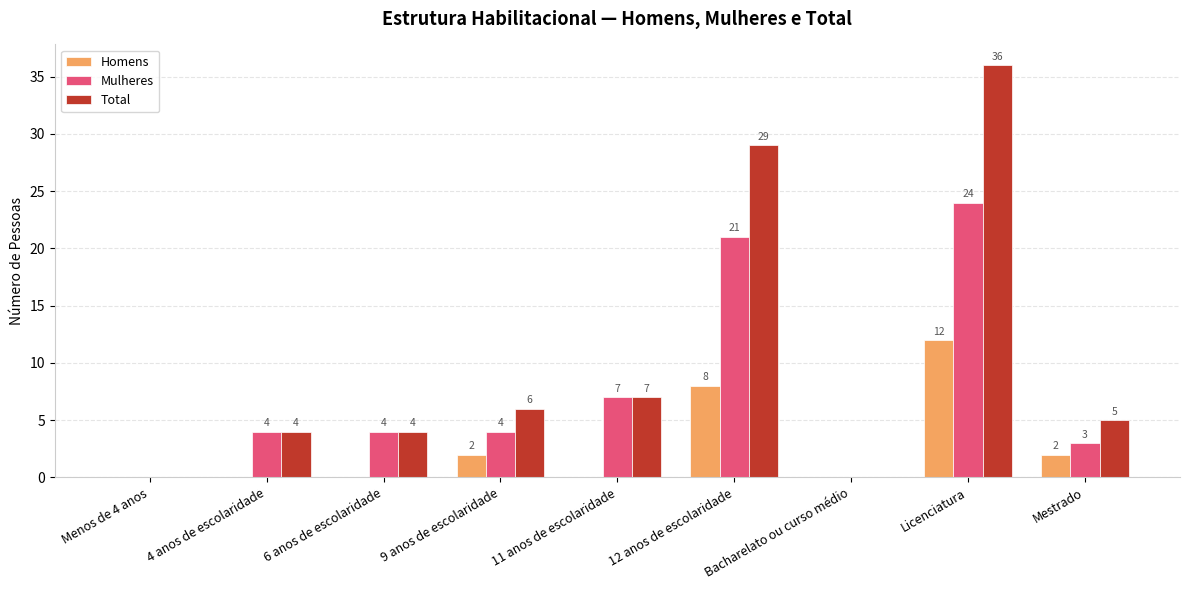

What is the total value across all series at Licenciatura?

72